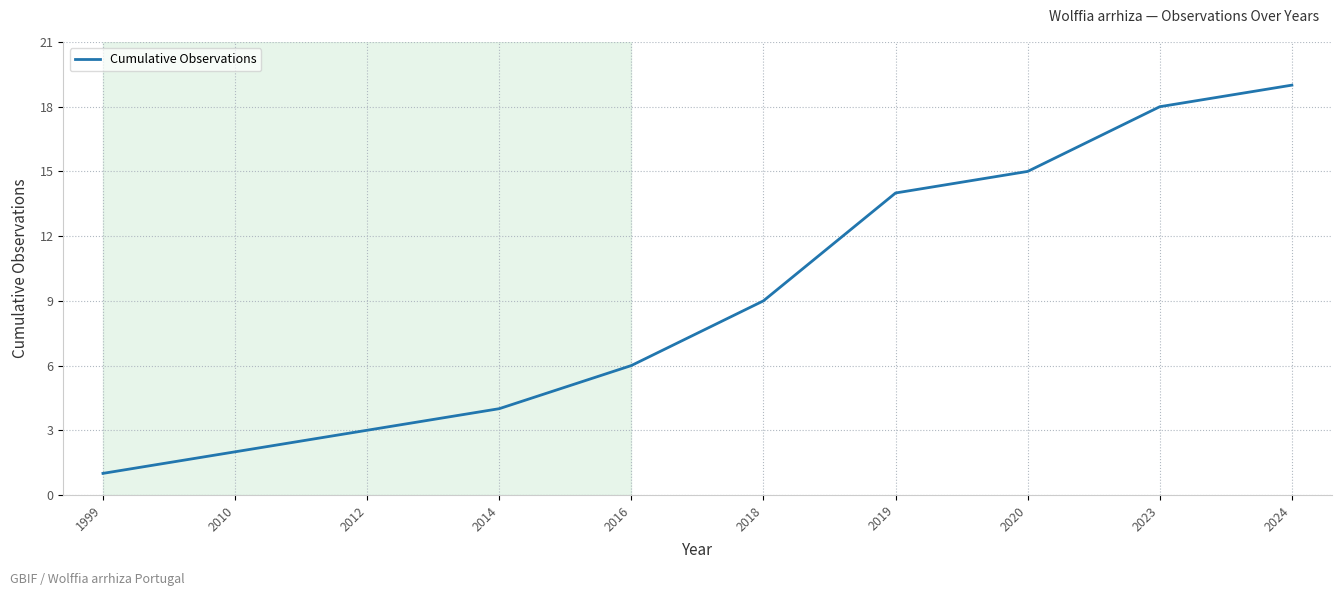

What is the minimum value shown in the chart?

1